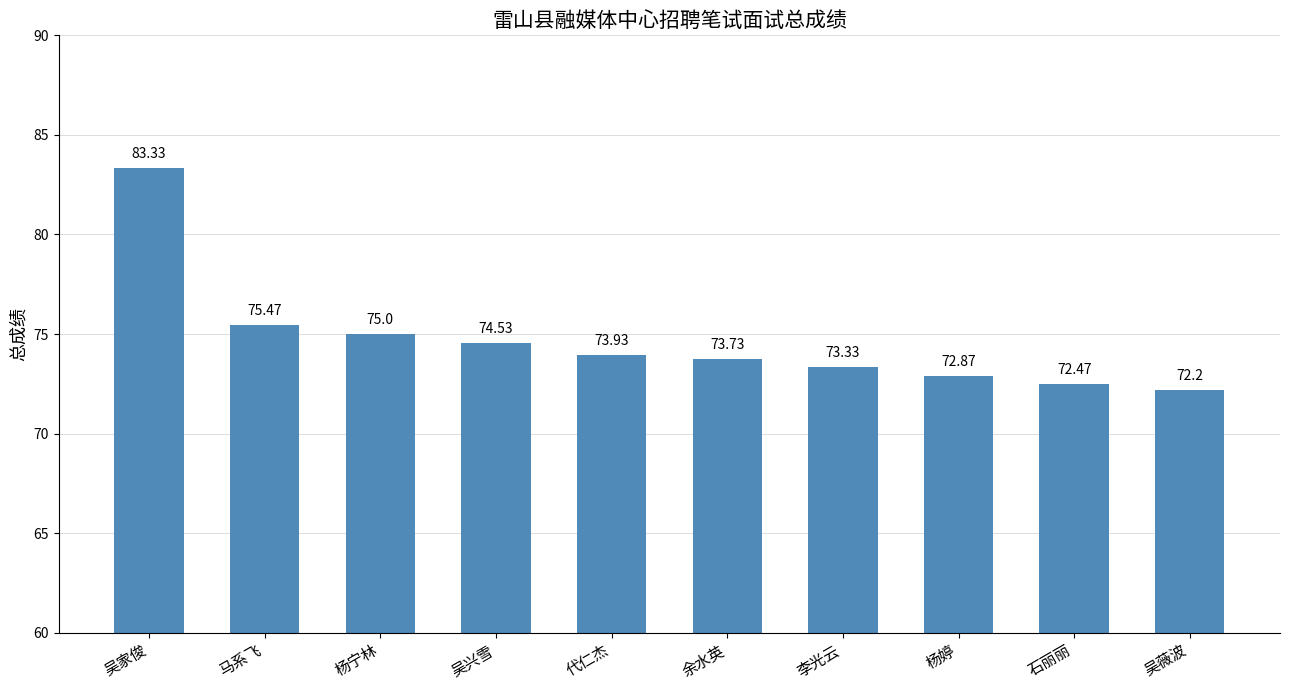

What is the label of the 4th bar from the left?

吴兴雪